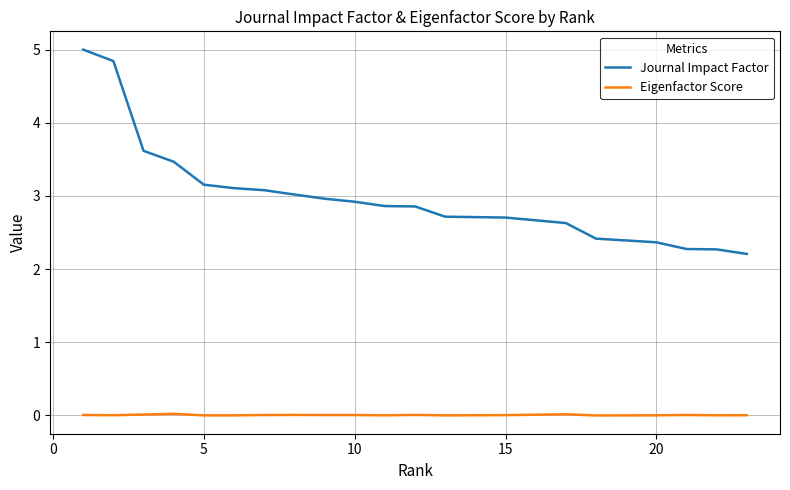

What is the highest value of the Journal Impact Factor series?

5.0